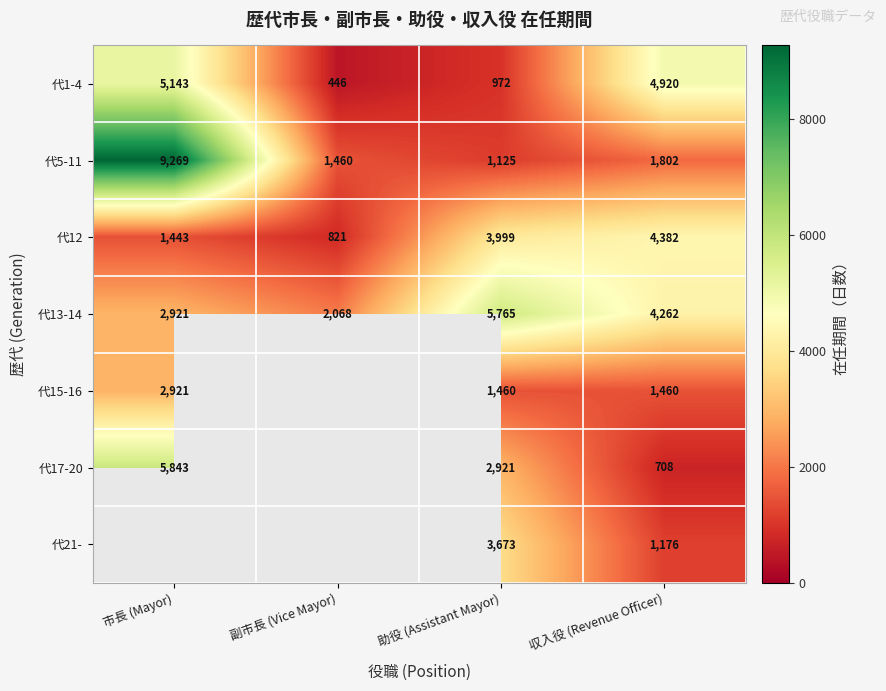

Count the number of categories in the chart.

4